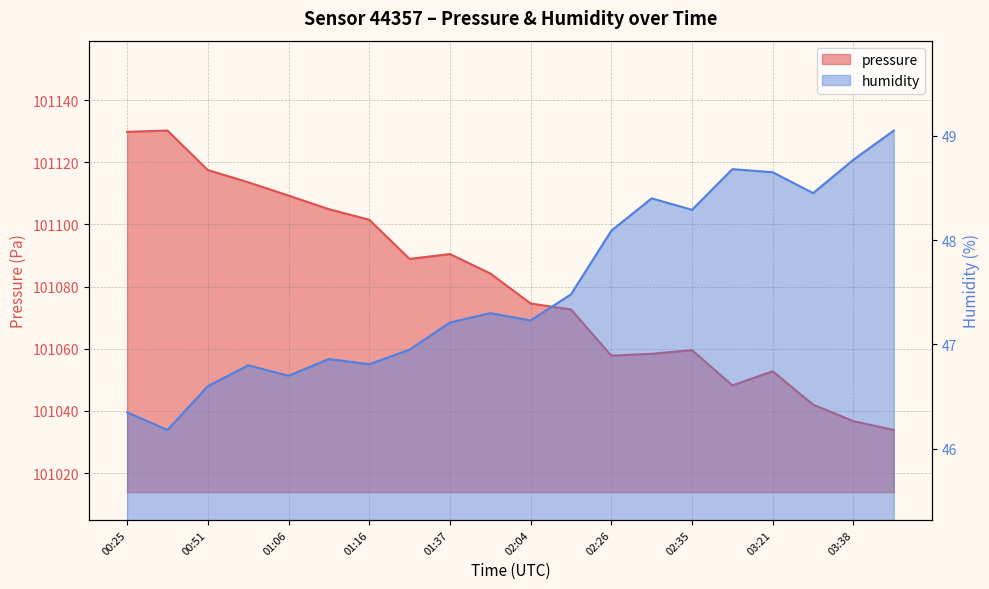

The value of pressure at 02:35 is 27957.3. True or false?

False